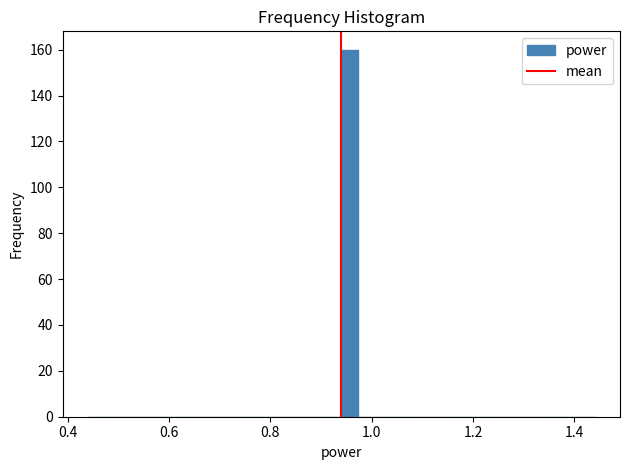

Read against the x-axis, roughly where is the centre of the tallest bar?

0.96